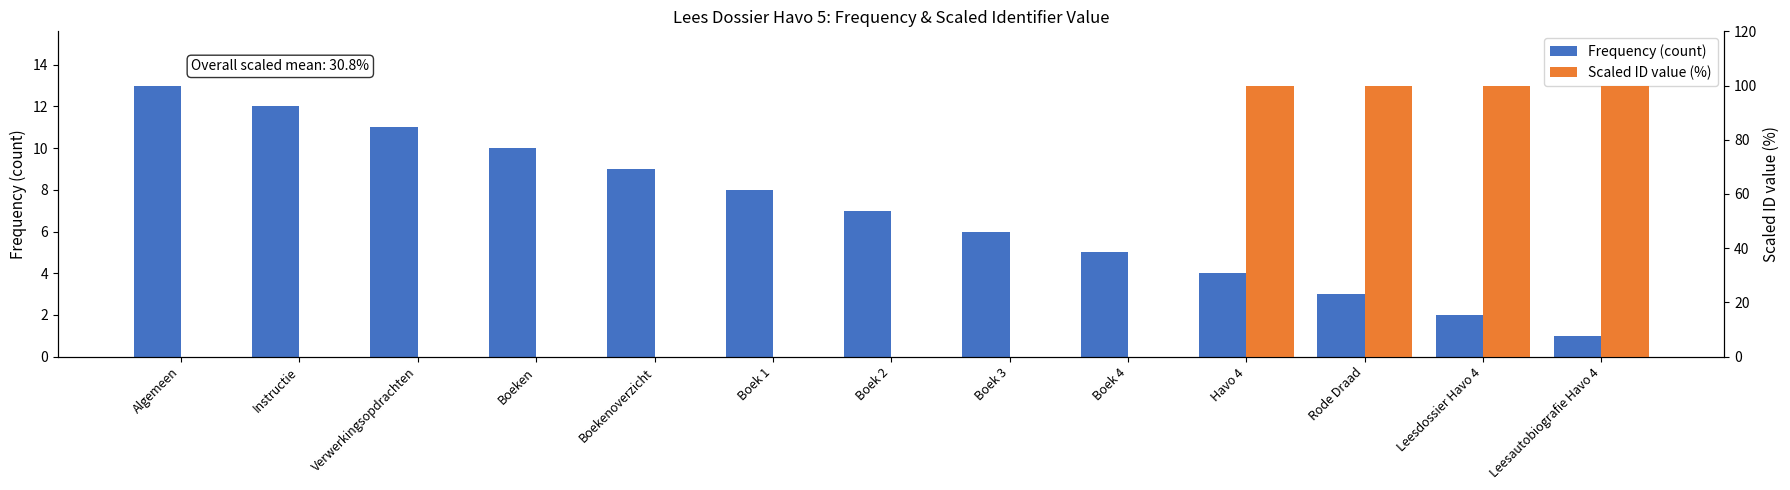

Is the value of Scaled ID value (%) at Boeken greater than the value of Frequency (count) at Leesdossier Havo 4?

No